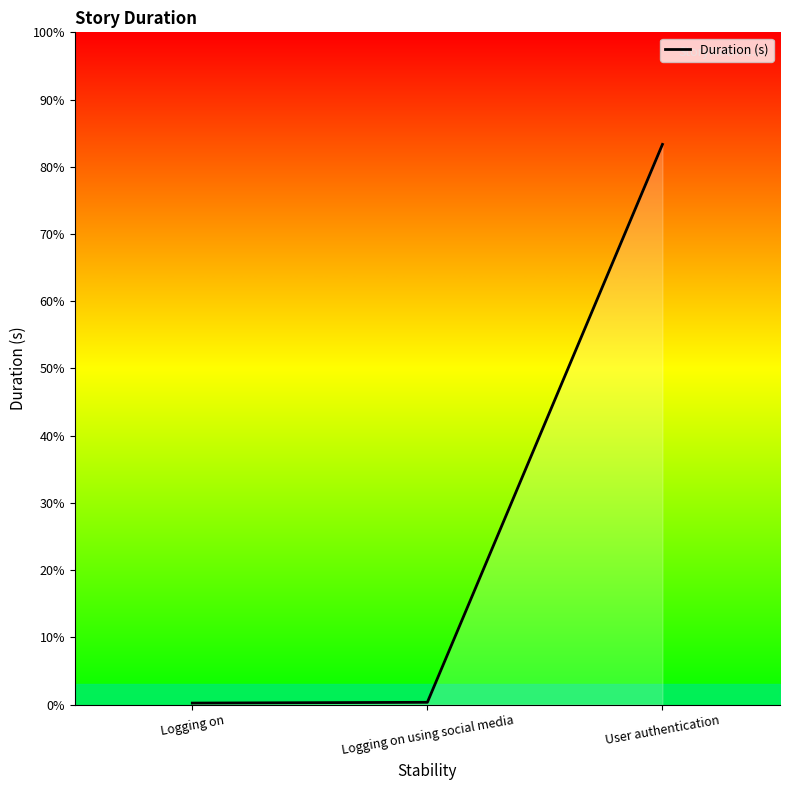

Reading left to right, list all the values displayed in this chart.

0.0	0.0	7.2